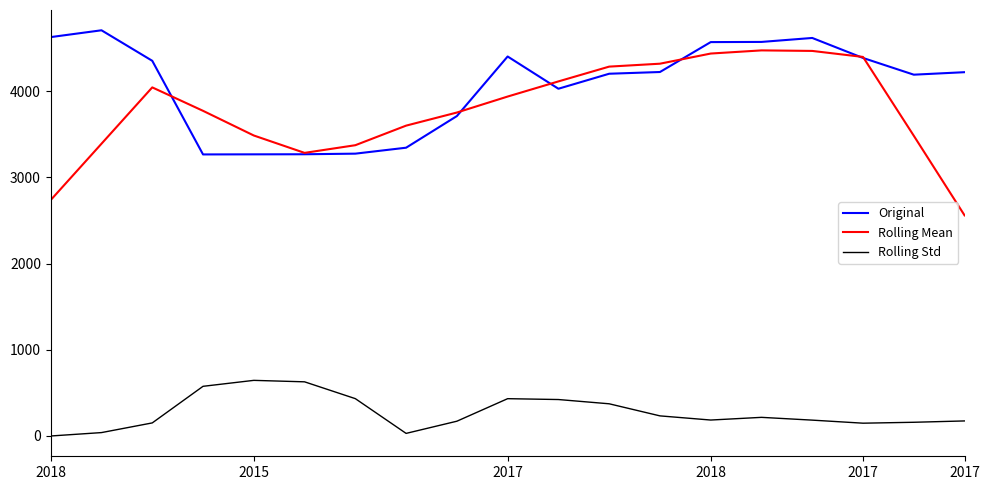

True or false: Original and Rolling Std intersect in this chart.

False